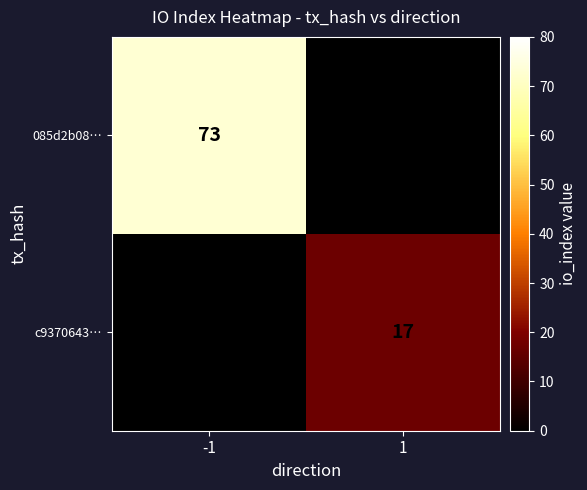

Which has a higher value, -1 or 1?

-1